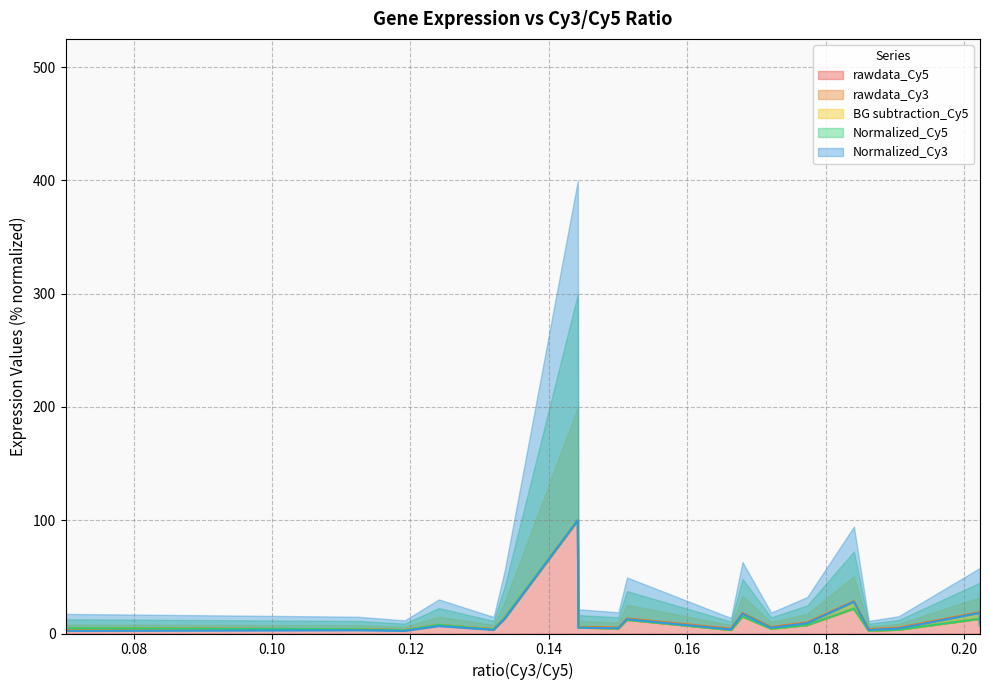

Count the number of categories in the chart.

20